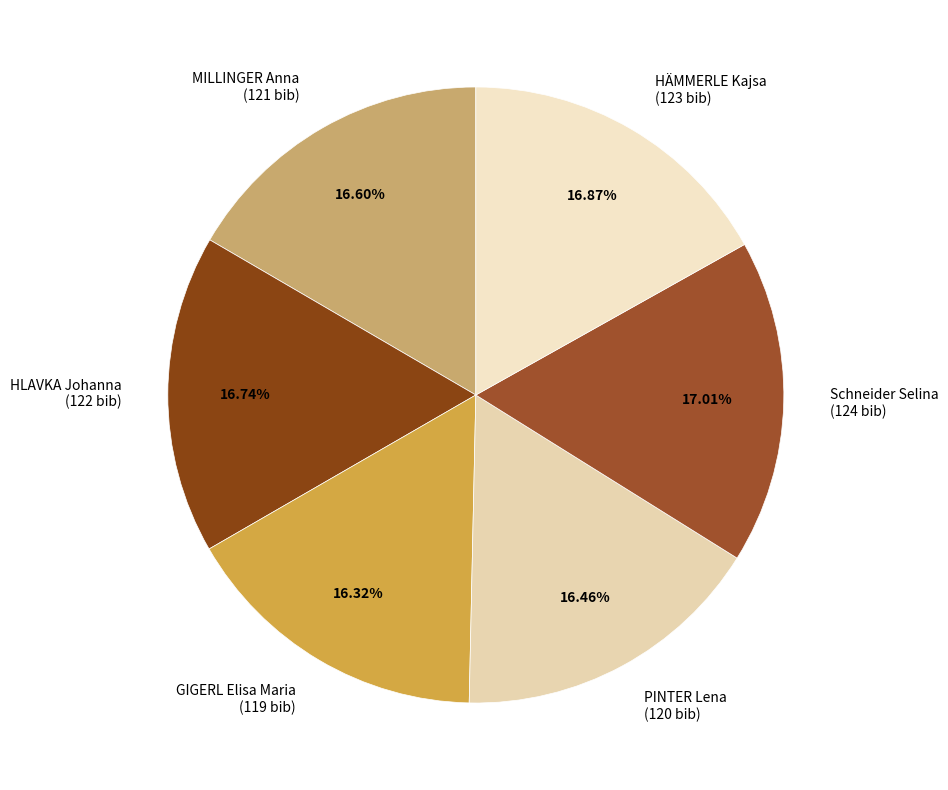

What is the ratio of the value at PINTER Lena (120 bib) to the value at Schneider Selina (124 bib)?

1.0